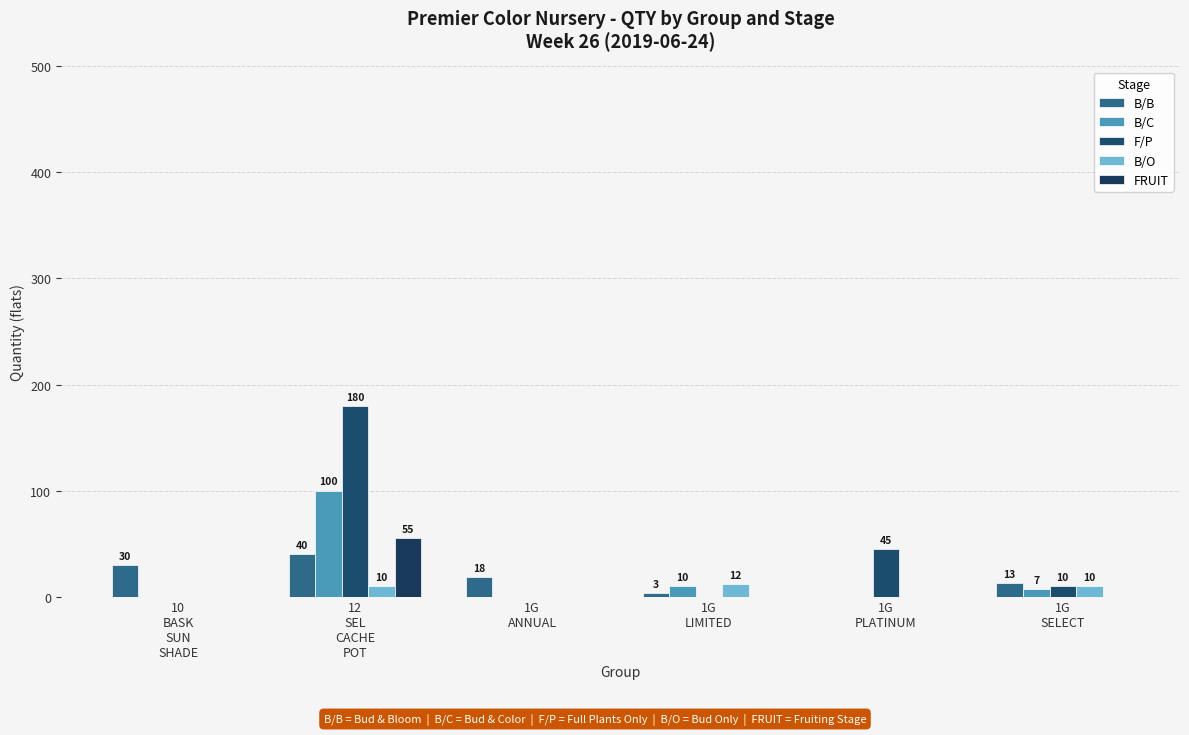

What is the label of the 4th bar from the left?

1G
LIMITED